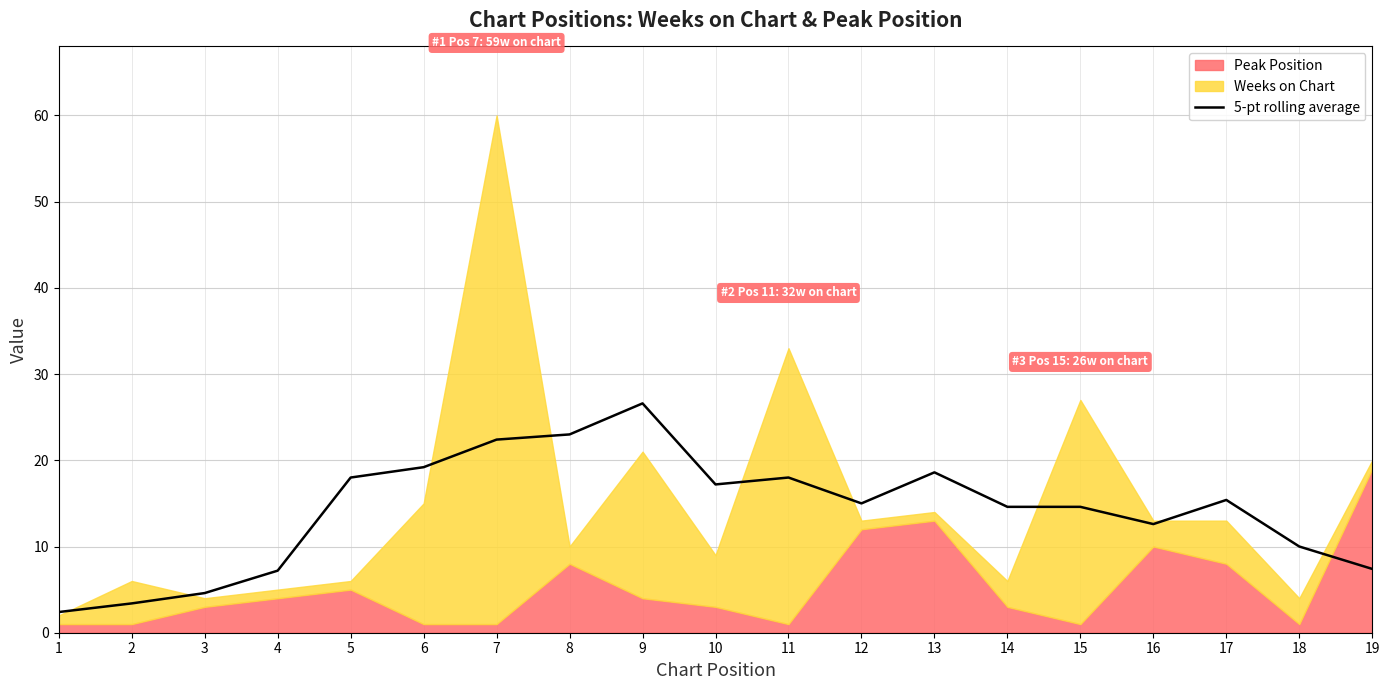

The value of 5-pt rolling average at 19 is 7.4. True or false?

True